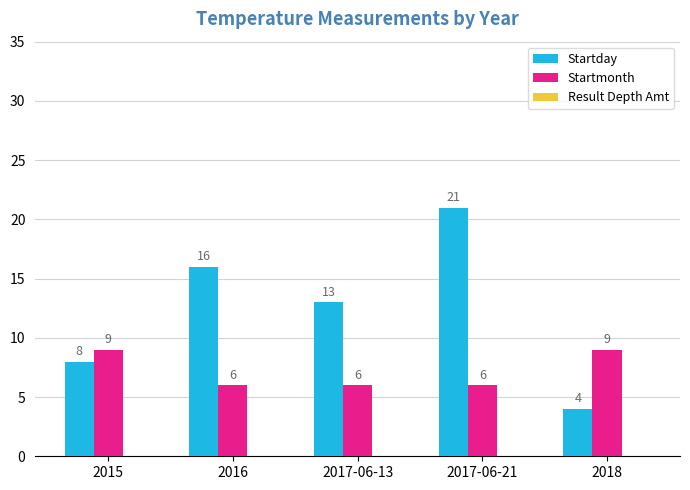

What is the greatest value displayed?

21